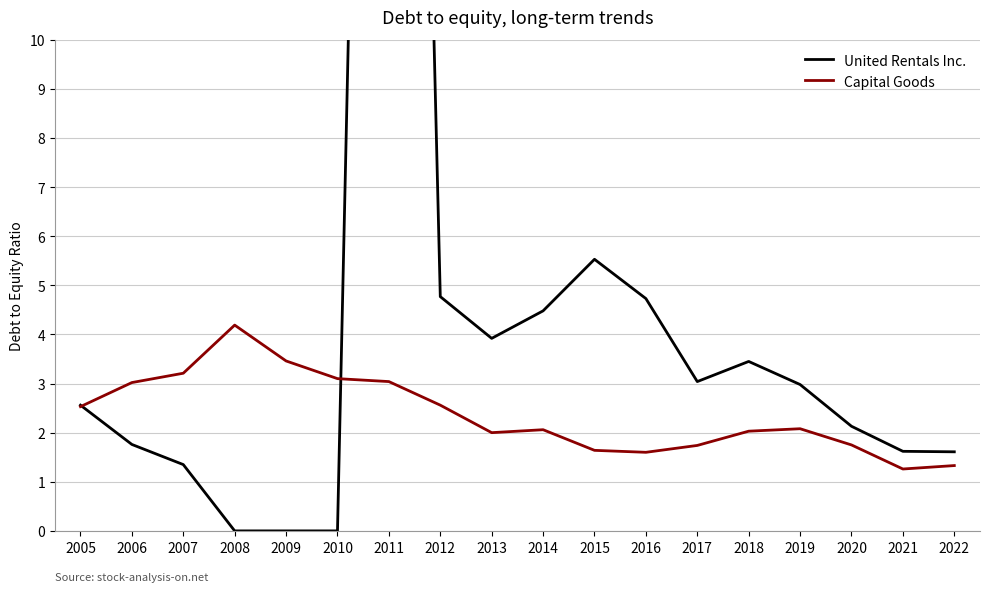

Rank the categories by United Rentals Inc. value from lowest to highest.

2008, 2009, 2010, 2007, 2022, 2021, 2006, 2020, 2005, 2019, 2017, 2018, 2013, 2014, 2016, 2012, 2015, 2011